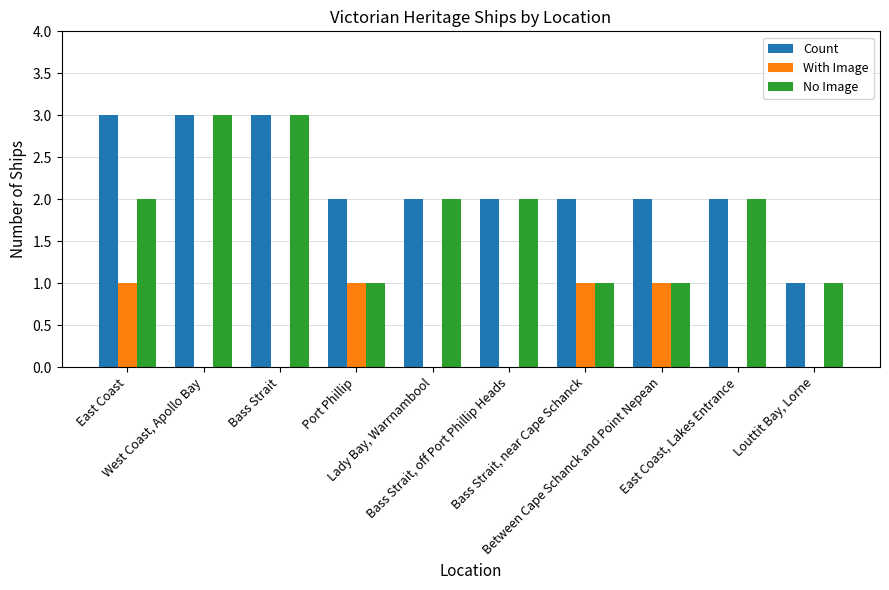

Reading left to right, extract all data points from this chart.

Count: 3	3	3	2	2	2	2	2	2	1
With Image: 1	0	0	1	0	0	1	1	0	0
No Image: 2	3	3	1	2	2	1	1	2	1